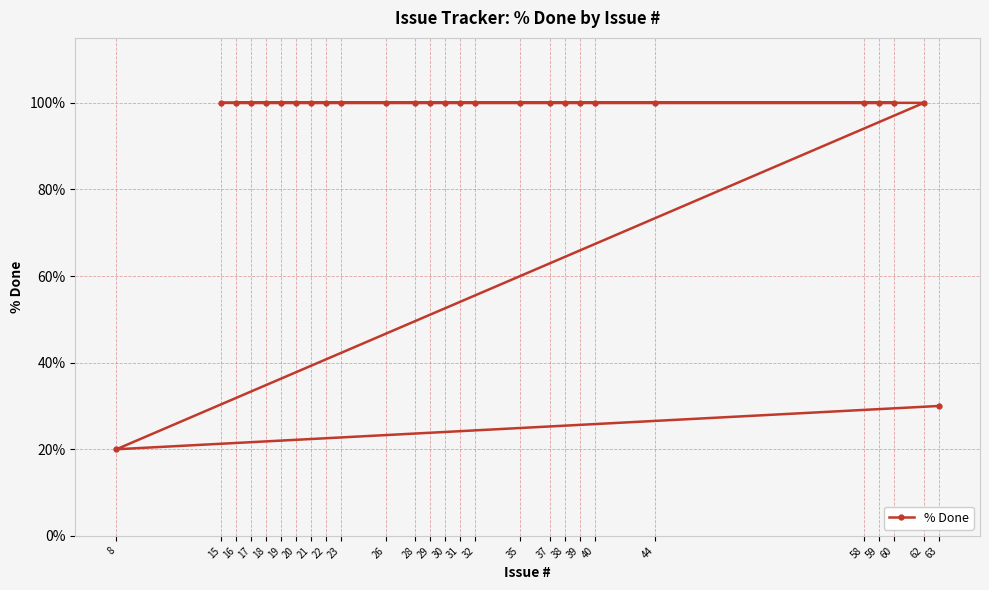

True or false: the data shows 100 at 37.

True